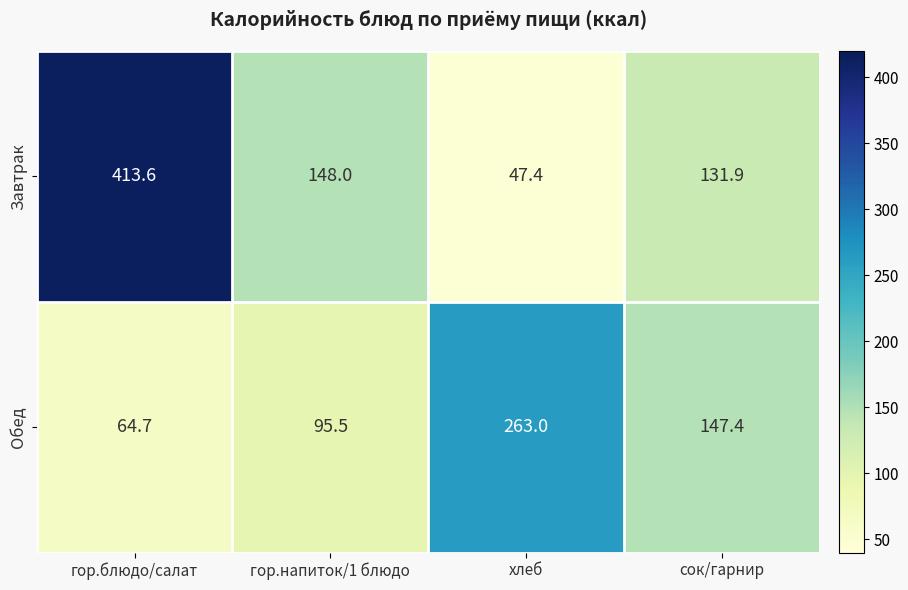

Reading left to right, list all the values displayed in this chart.

Завтрак: гор.блюдо/салат=413.6	гор.напиток/1 блюдо=148.0	хлеб=47.4	сок/гарнир=131.9
Обед: гор.блюдо/салат=64.7	гор.напиток/1 блюдо=95.5	хлеб=263.0	сок/гарнир=147.4